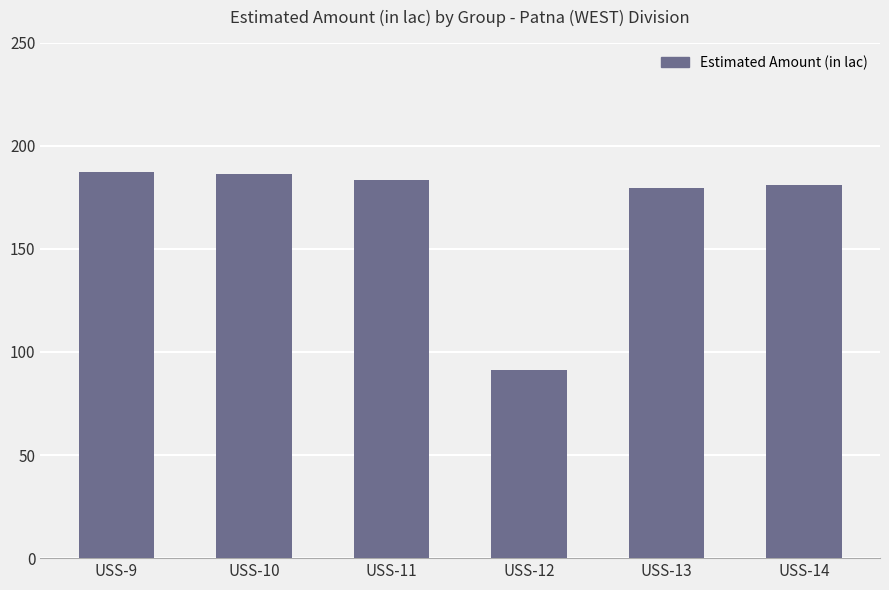

What is the difference between the maximum and minimum values?

96.3